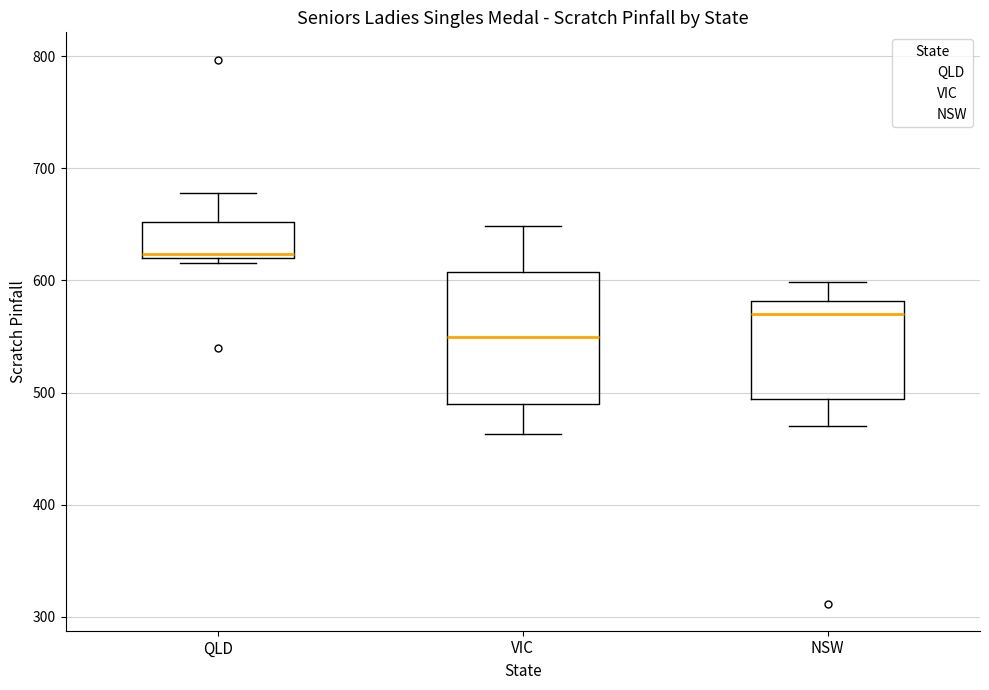

Reading left to right, read every box against the y-axis: the position of its median line, the range the box covers, and the ends of its whiskers. The values are not printed on the chart, so give them approximately, as read against the axis.

QLD: median 620 (just above the box's lower edge), box 620 to 650, whiskers 620 (just below the box's lower edge) to 680
VIC: median 550, box 490 to 610, whiskers 460 to 650
NSW: median 570, box 490 to 580, whiskers 470 to 600